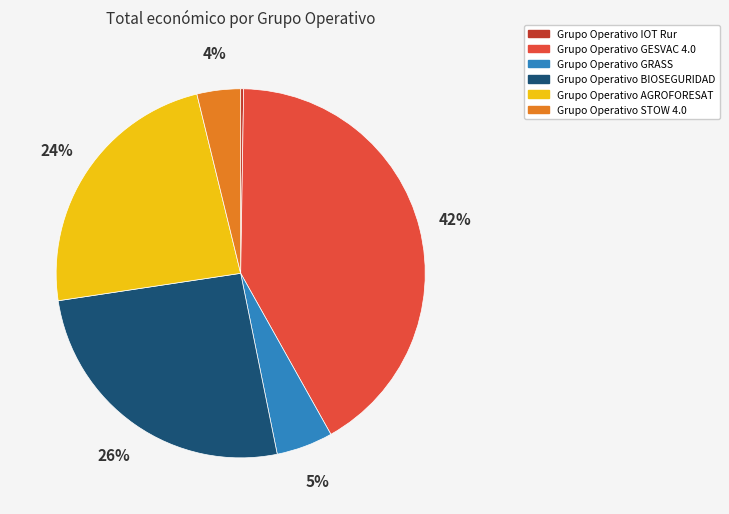

To the nearest percent, what is the combined percentage of Grupo Operativo BIOSEGURIDAD and Grupo Operativo STOW 4.0?

30%